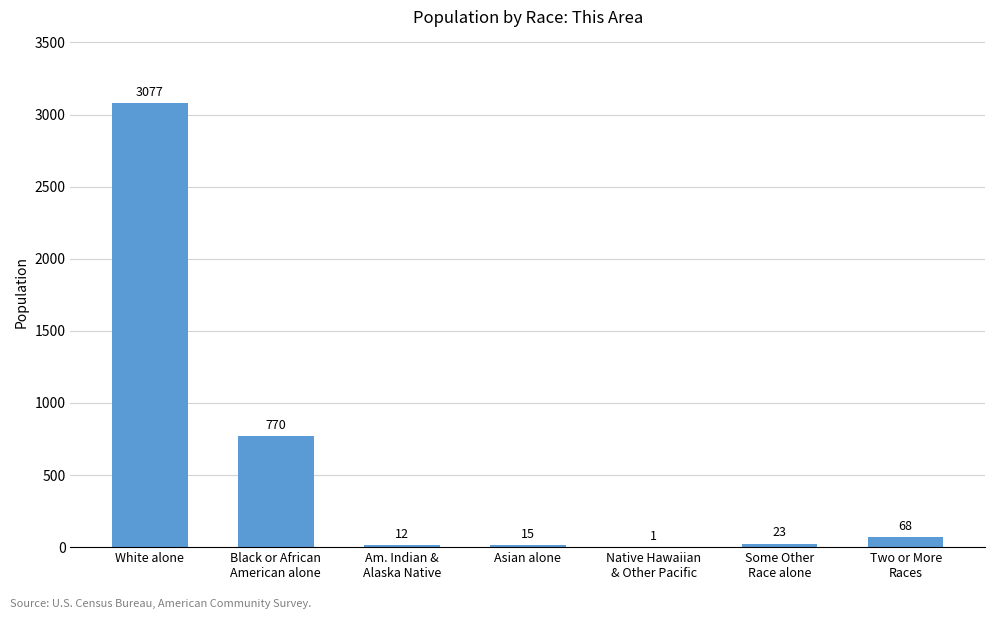

What is the average value?

567